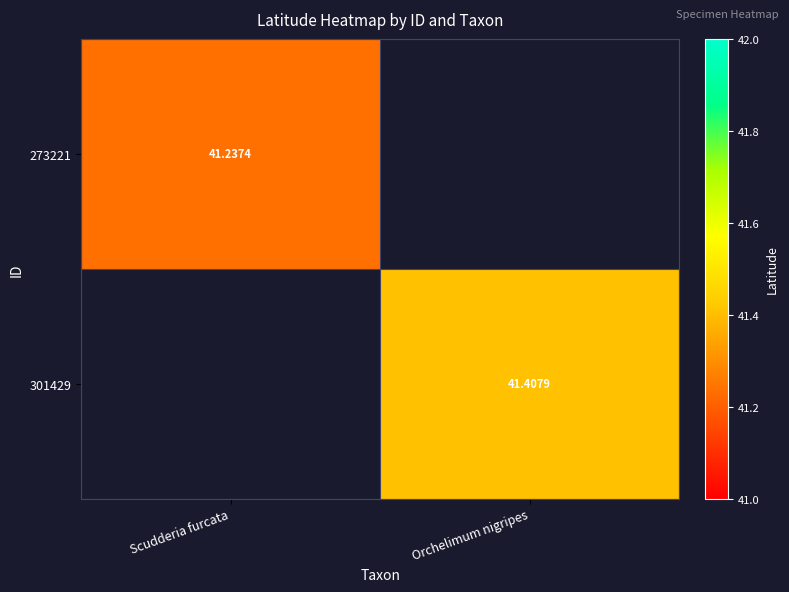

Which series has the largest range (max minus min)?

273221